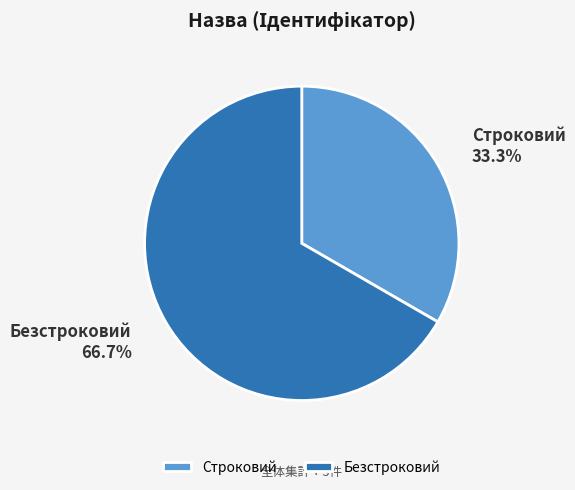

What portion of the pie excludes Безстроковий?

33.3%